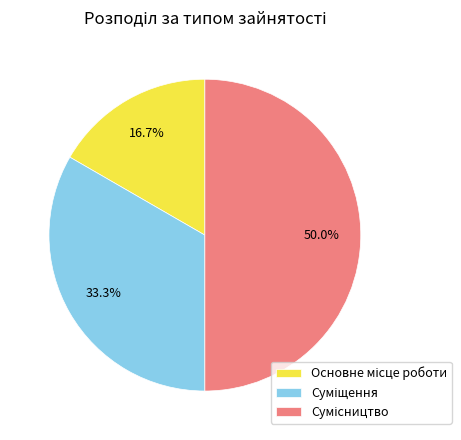

To the nearest percent, what is the difference between the largest and smallest slice percentages?

33%